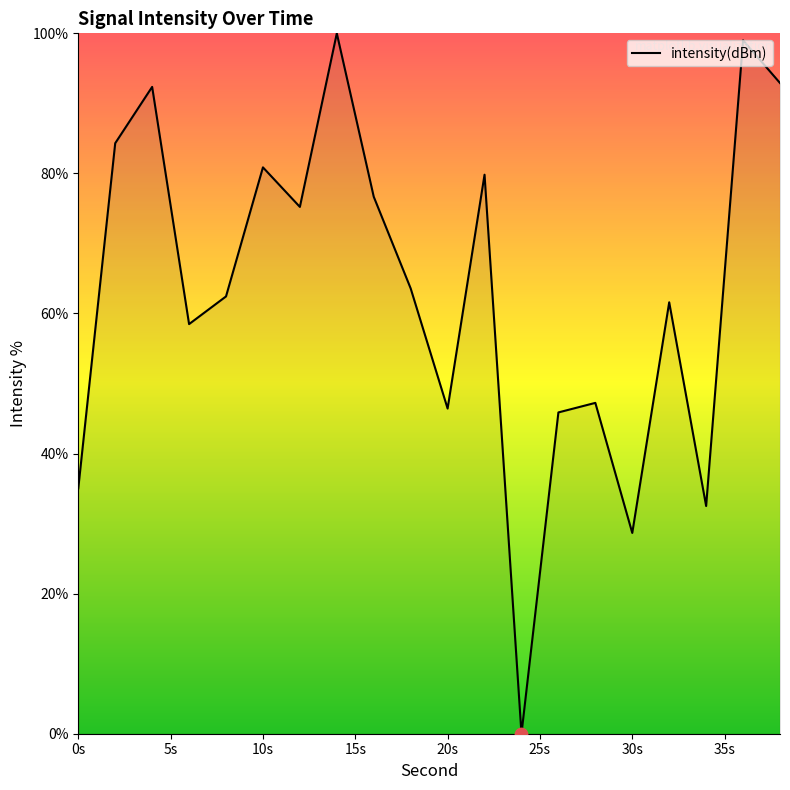

What is the difference between the maximum and minimum values?

100.0